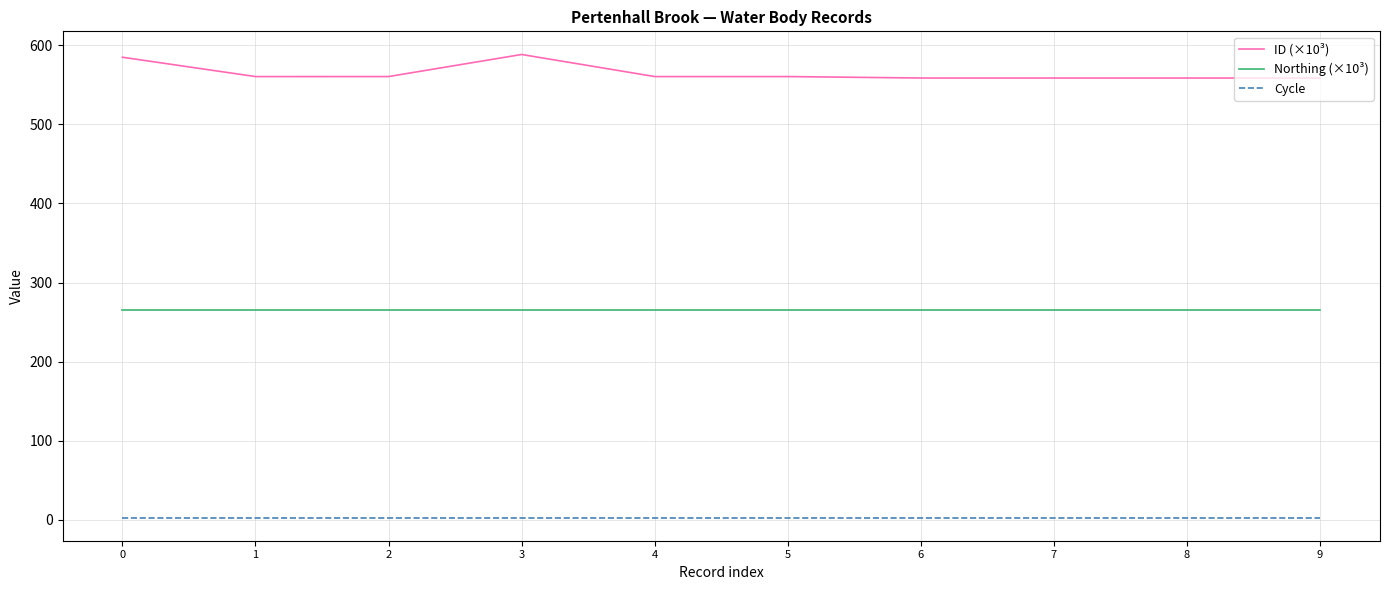

How many series are shown in this chart?

3